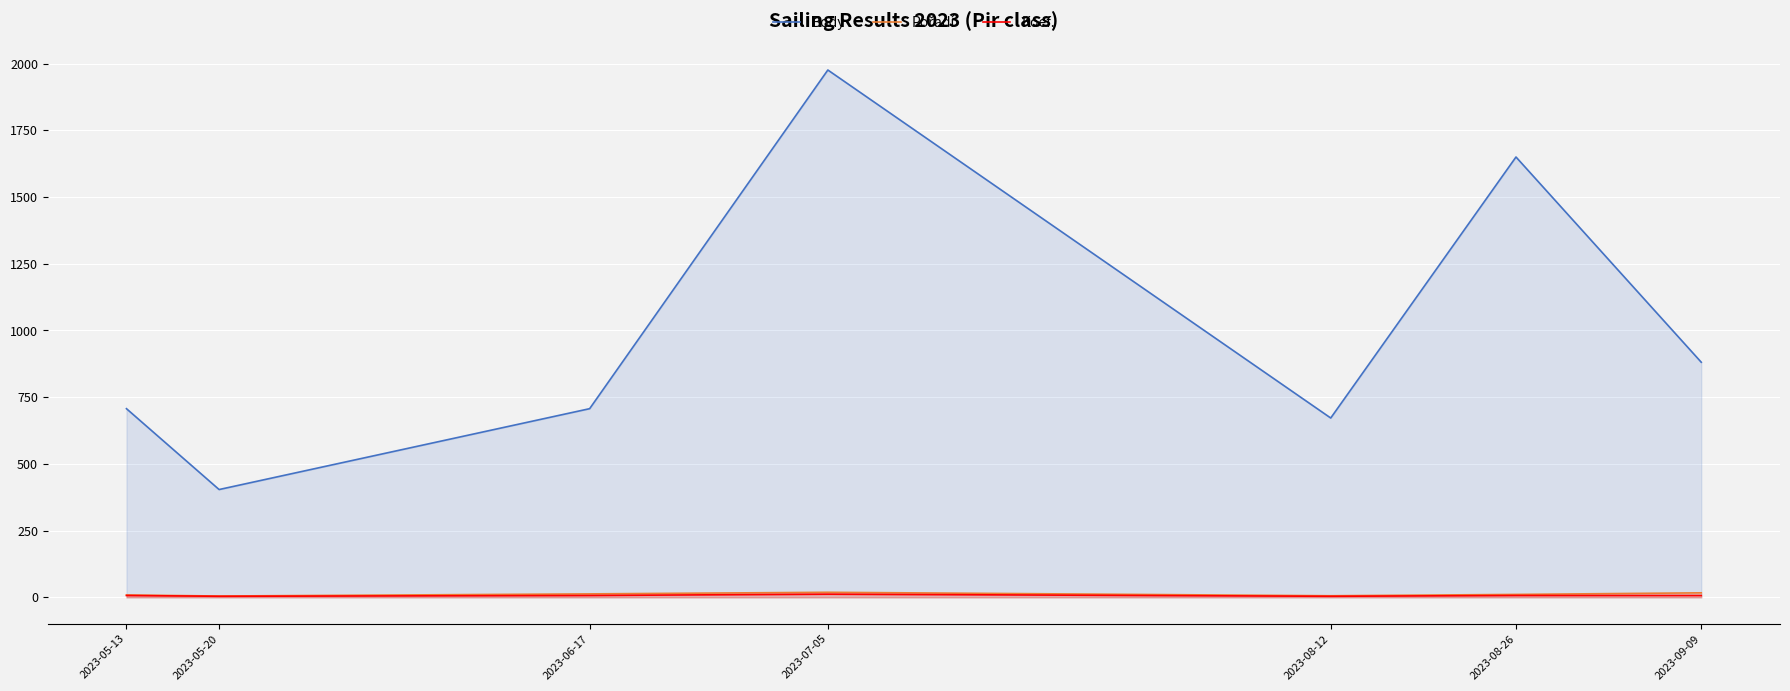

What position from the right is 2023-08-26?

2